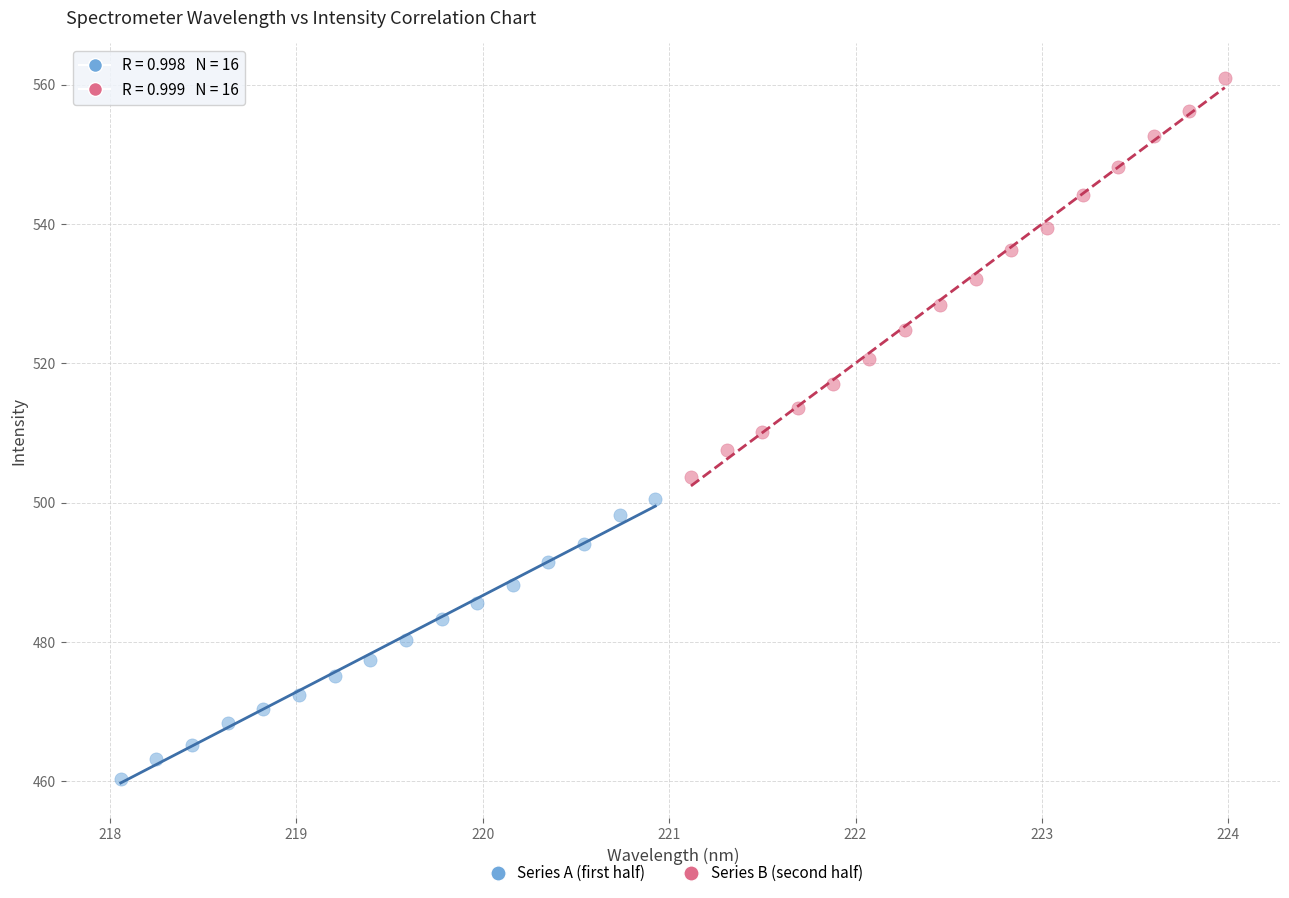

Which series contains the lowest Y value?

Series A (first half)